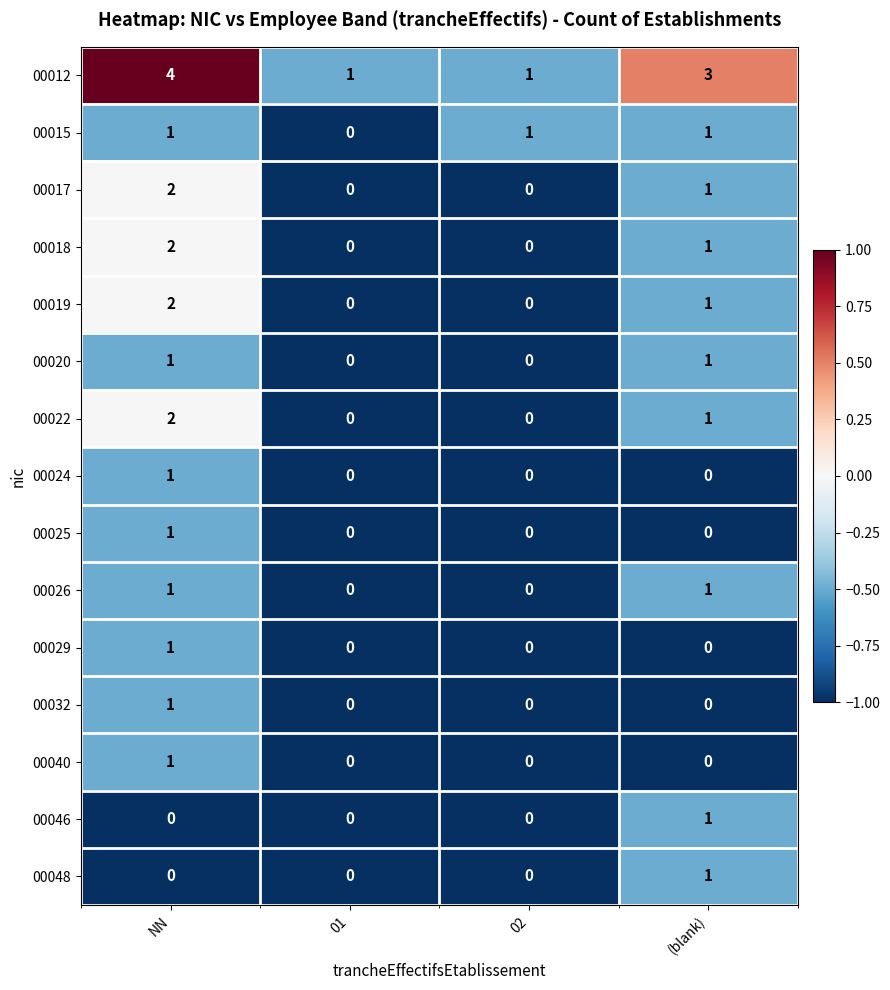

Is the value of 00025 at NN greater than the value of 00024 at 02?

Yes